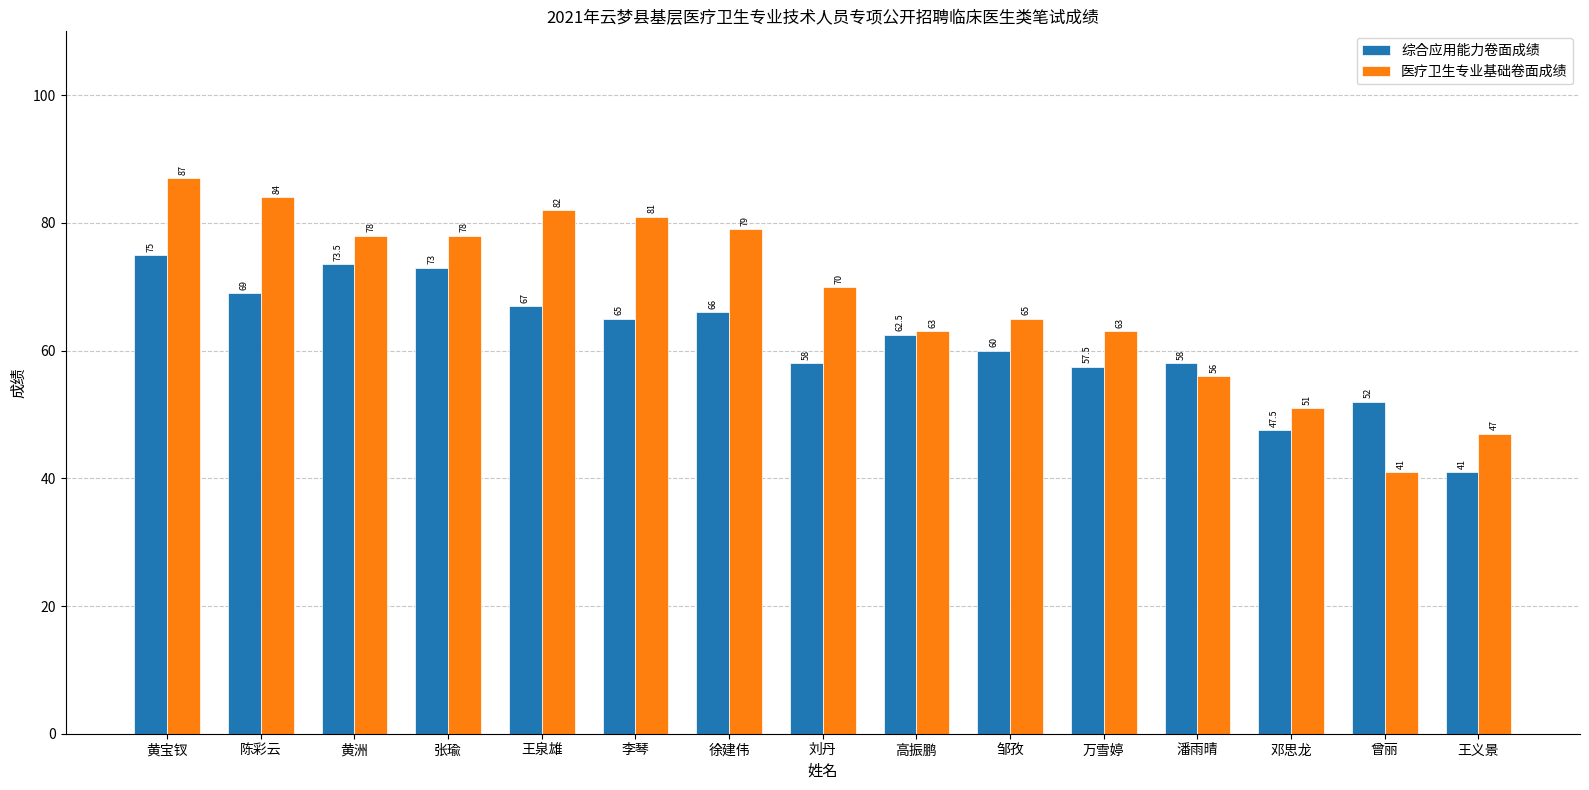

What is the difference between the maximum and second lowest values in the 综合应用能力卷面成绩 series?

27.5